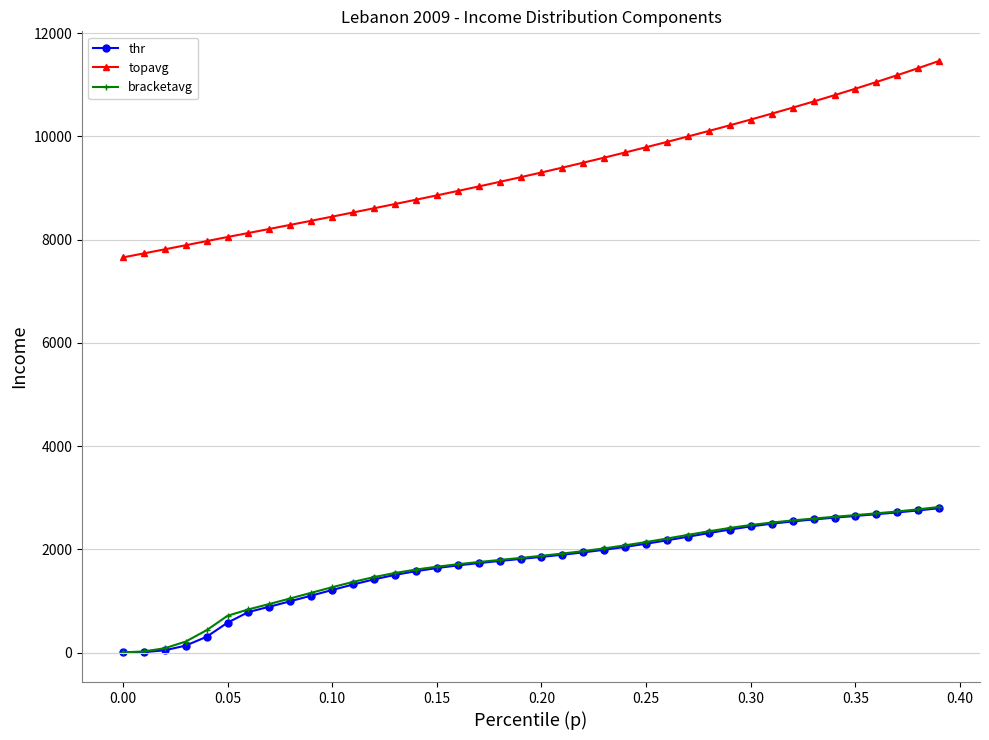

What is the highest value of the thr series?

2796.6